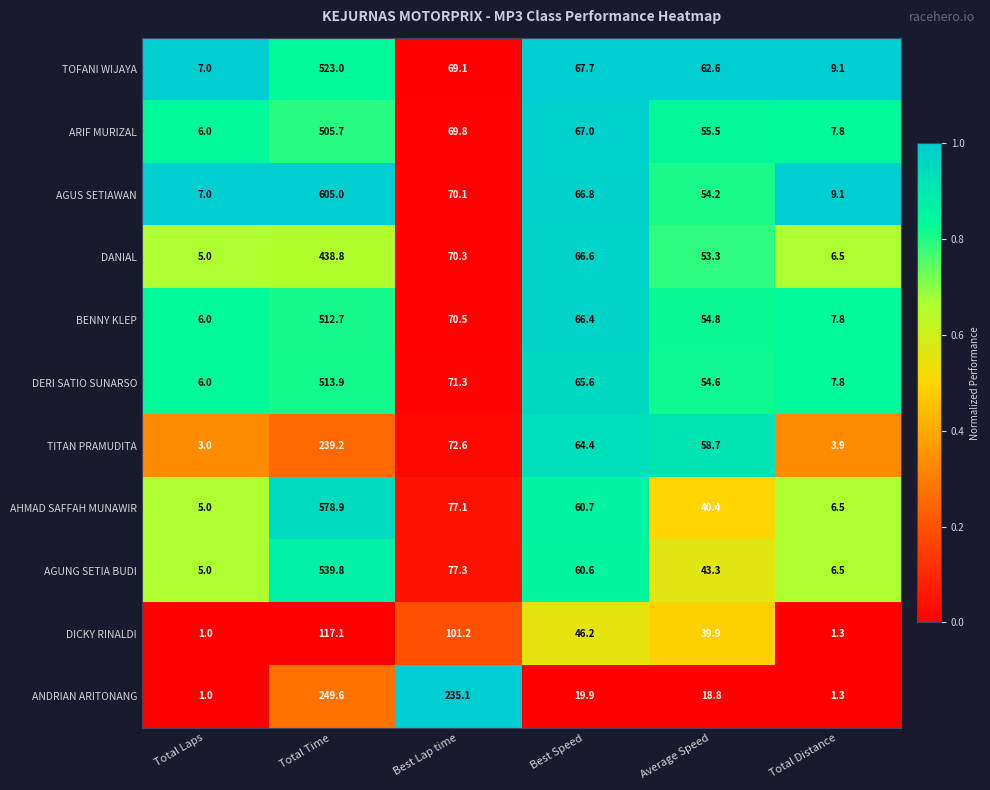

How many distinct data groups are displayed?

11